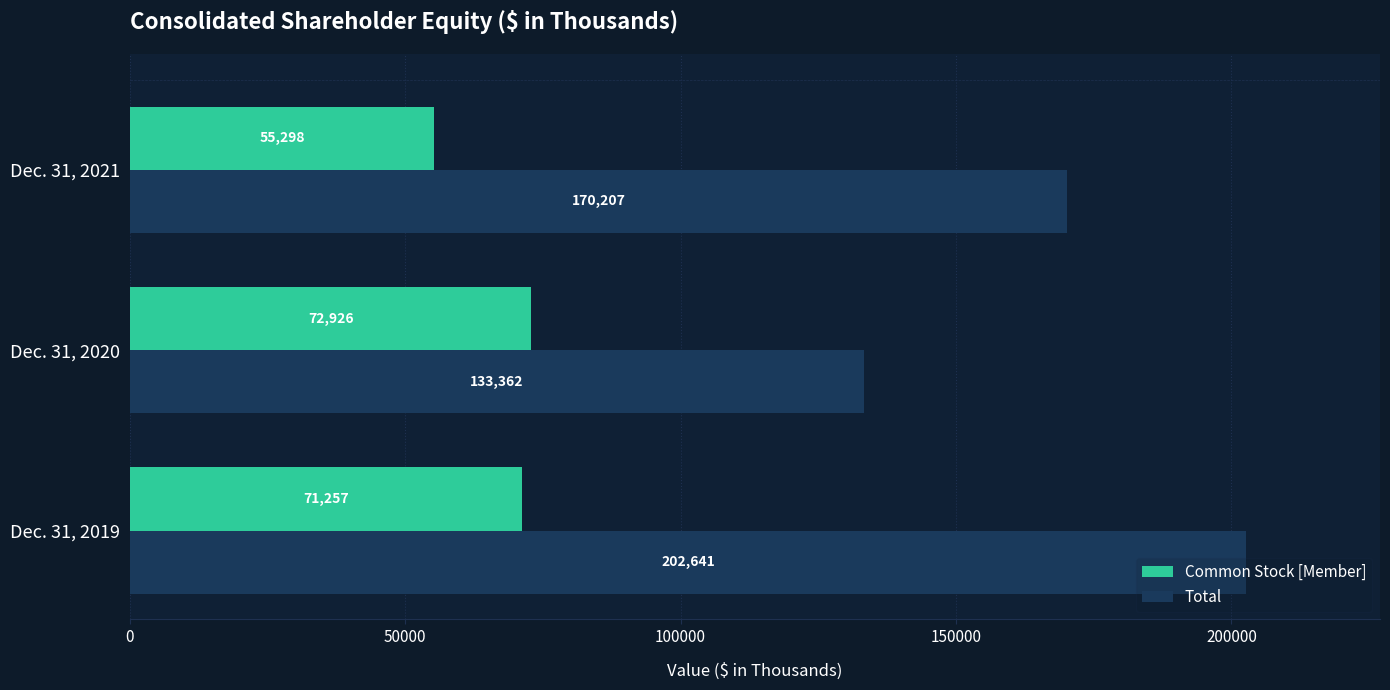

What is the sum of all Common Stock [Member] values?

199481